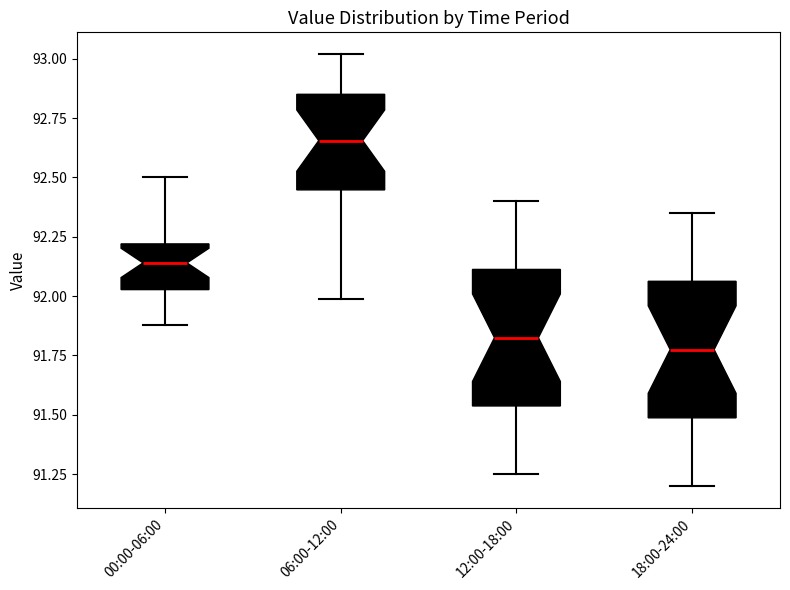

Where does the upper whisker of the box for 18:00-24:00 end on the y-axis? The values are not printed on the chart, so give them approximately, as read against the axis.

92.35